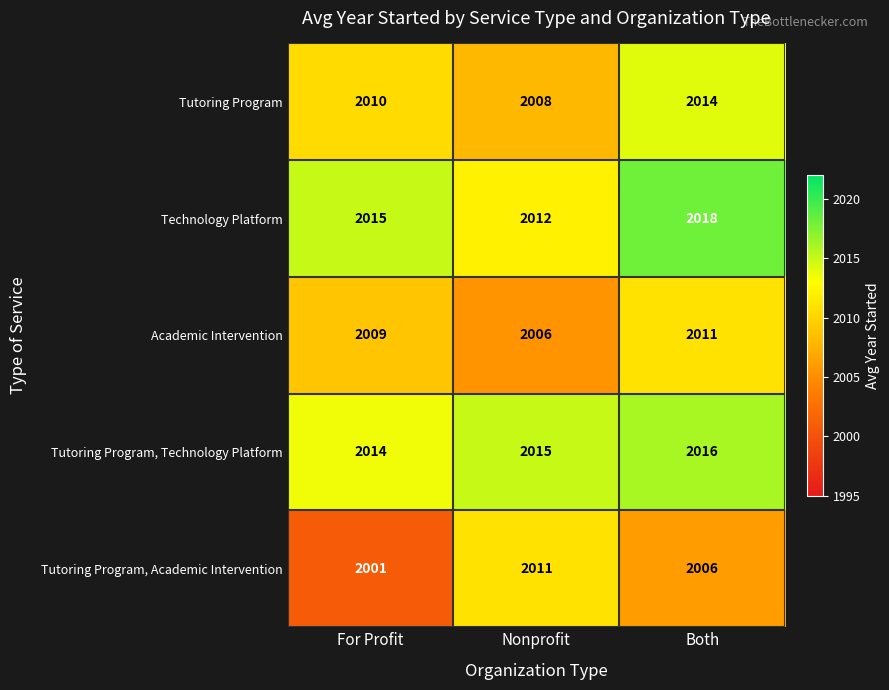

How many categories are shown in the chart?

3